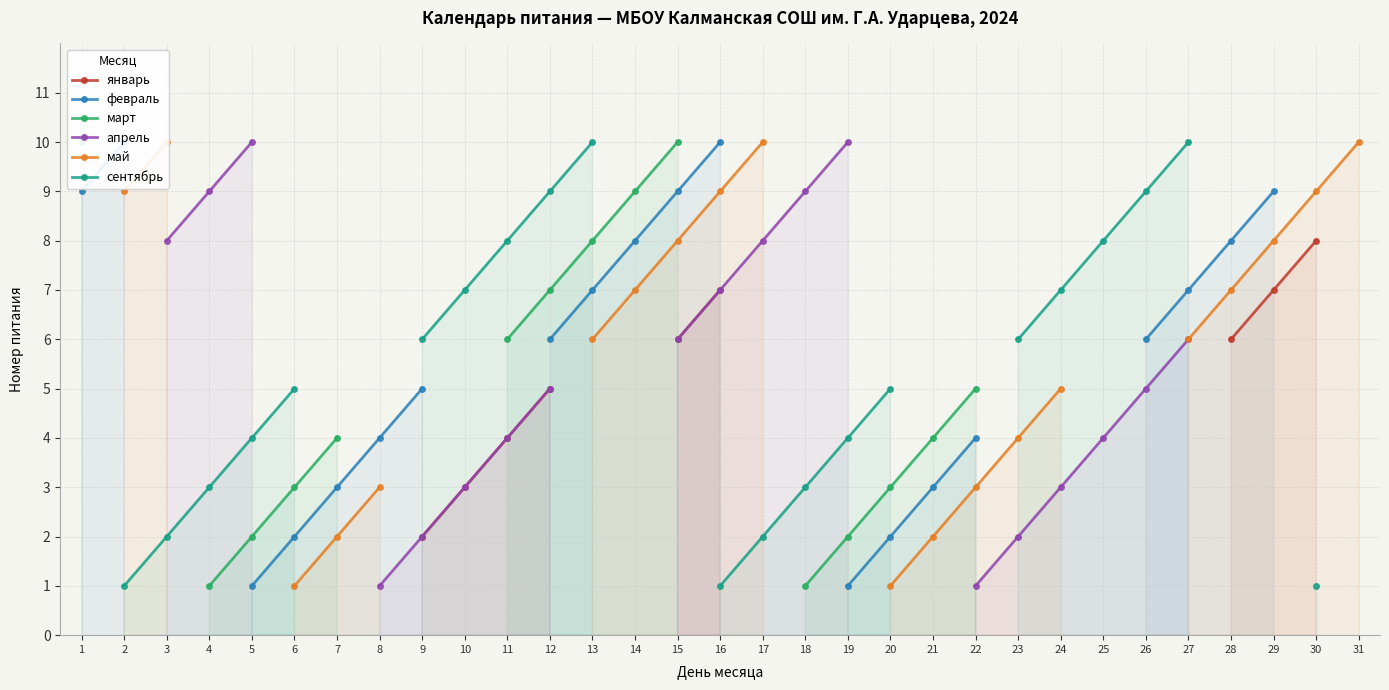

How many distinct data groups are displayed?

6